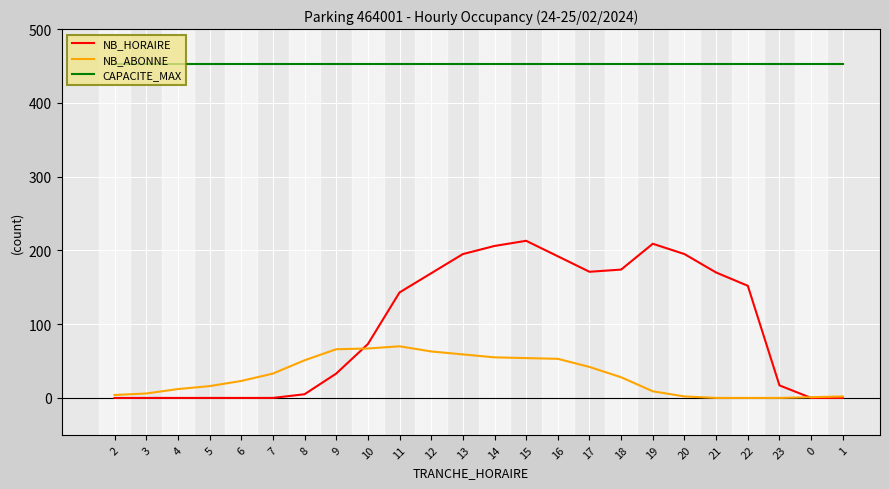

Rank the series by their average value, from highest to lowest.

CAPACITE_MAX, NB_HORAIRE, NB_ABONNE